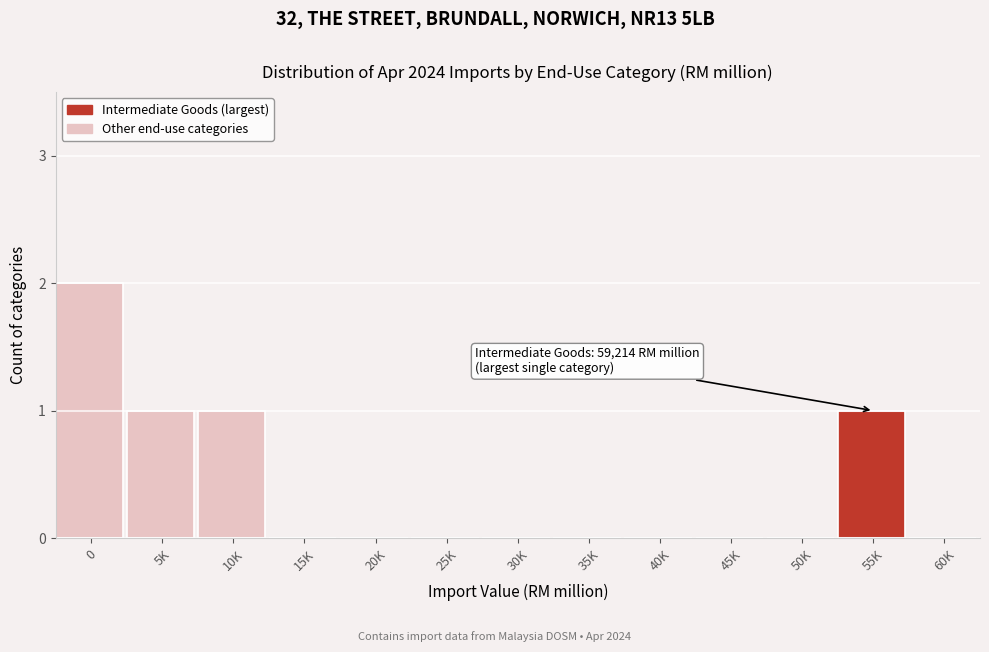

Reading left to right, what are all the values shown in this chart?

0=2	5K=1	10K=1	15K=0	20K=0	25K=0	30K=0	35K=0	40K=0	45K=0	50K=0	55K=1	60K=0